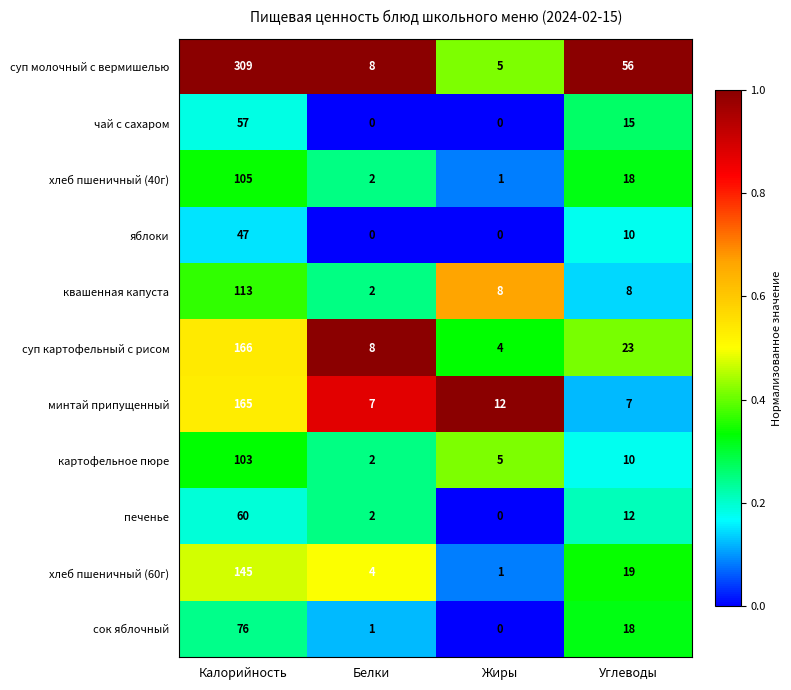

At which label does яблоки first exceed 10?

Калорийность